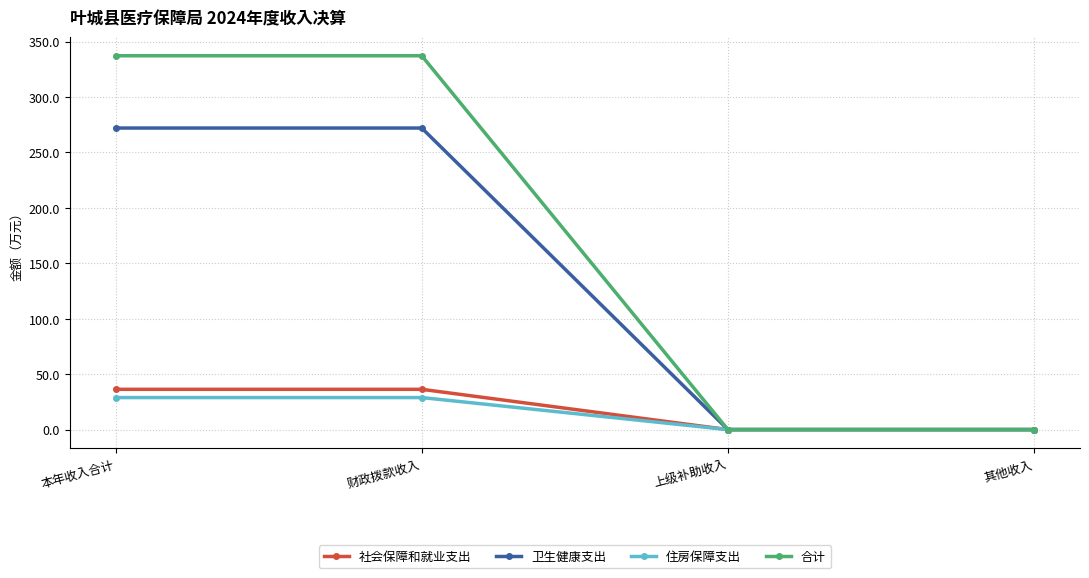

Which series has the widest spread of values?

合计